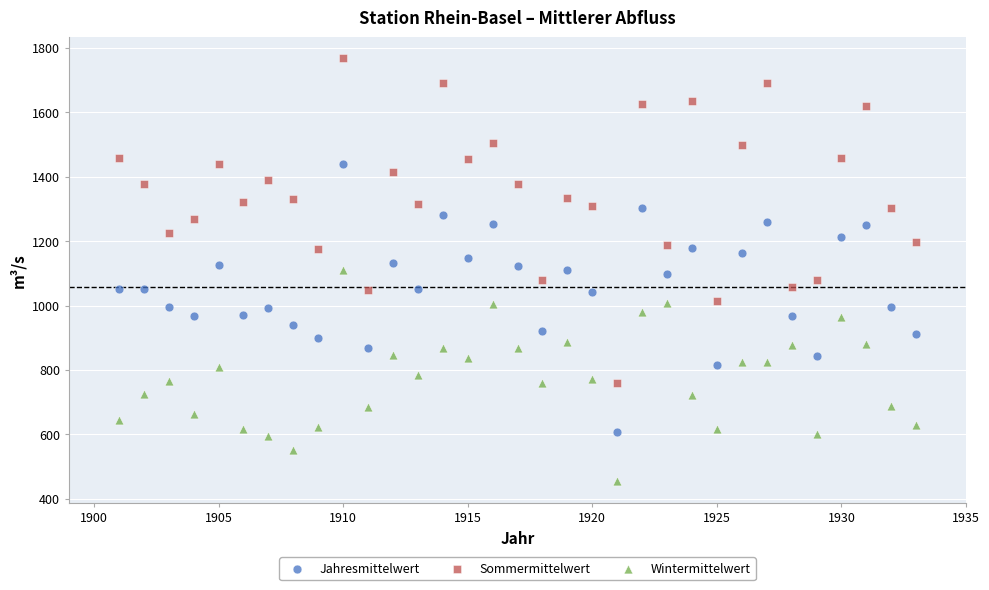

What are all the series names shown in the legend?

Jahresmittelwert, Sommermittelwert, Wintermittelwert